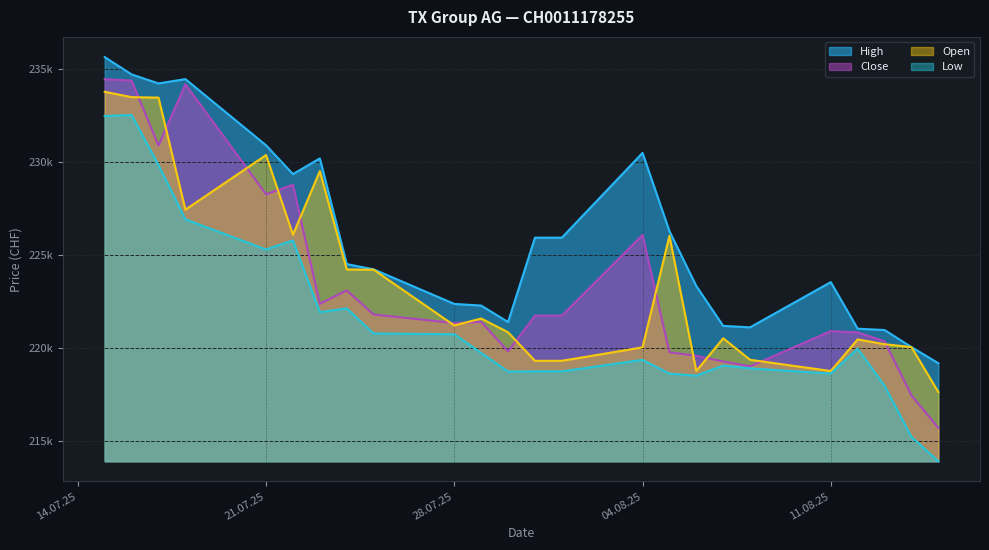

What is the sum of all High values?

5423052